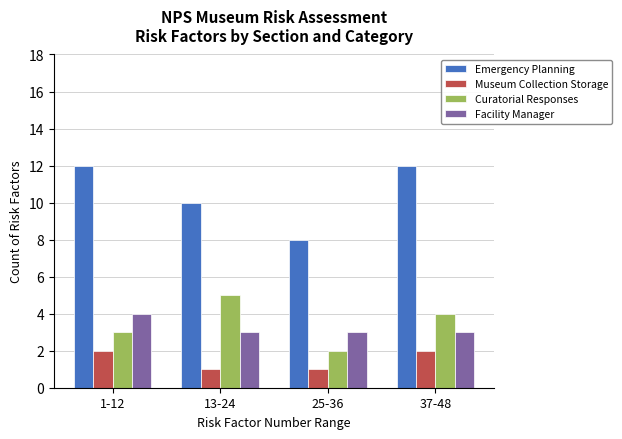

What are all the series names shown in the legend?

Emergency Planning, Museum Collection Storage, Curatorial Responses, Facility Manager